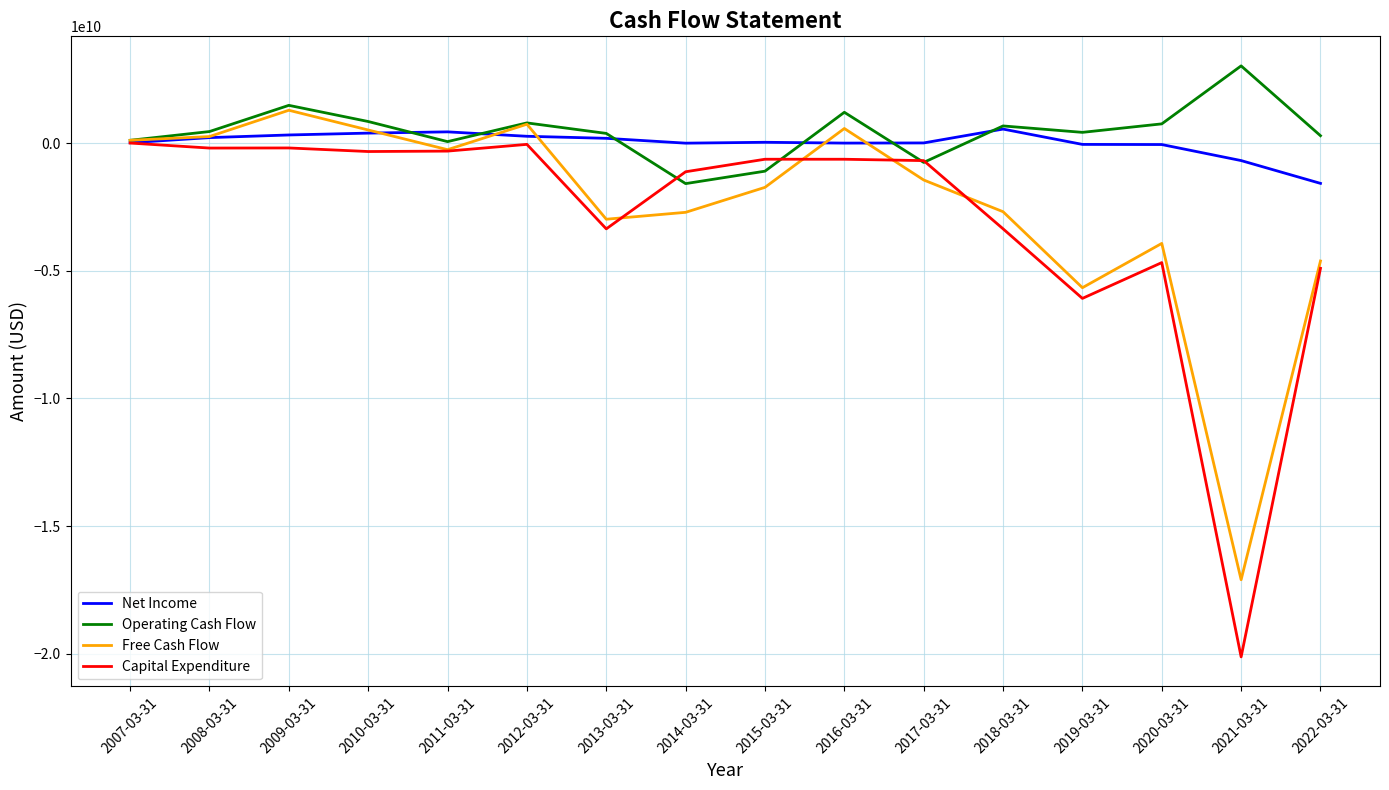

At which category is the sum across all series the highest?

2009-03-31